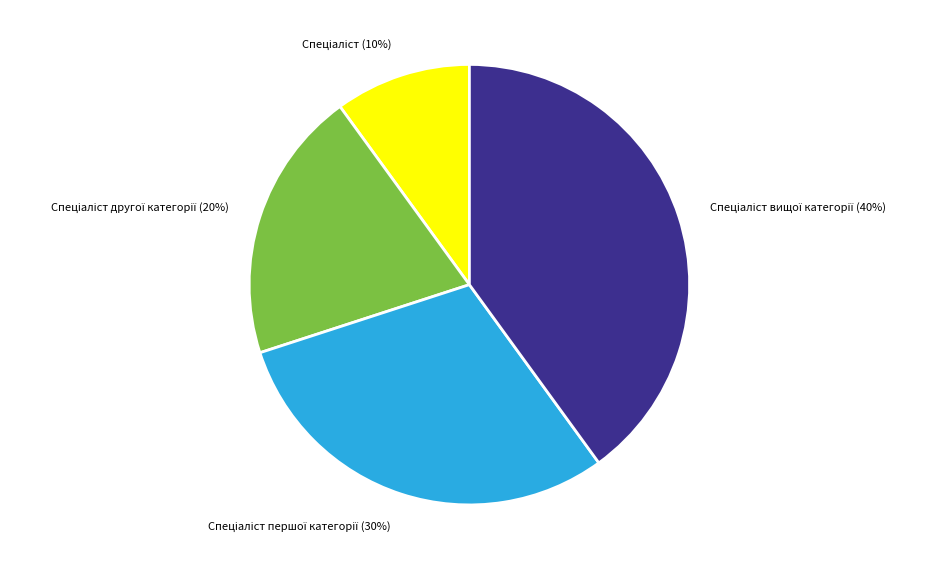

To the nearest percent, what is the difference between the largest and smallest slice percentages?

30%